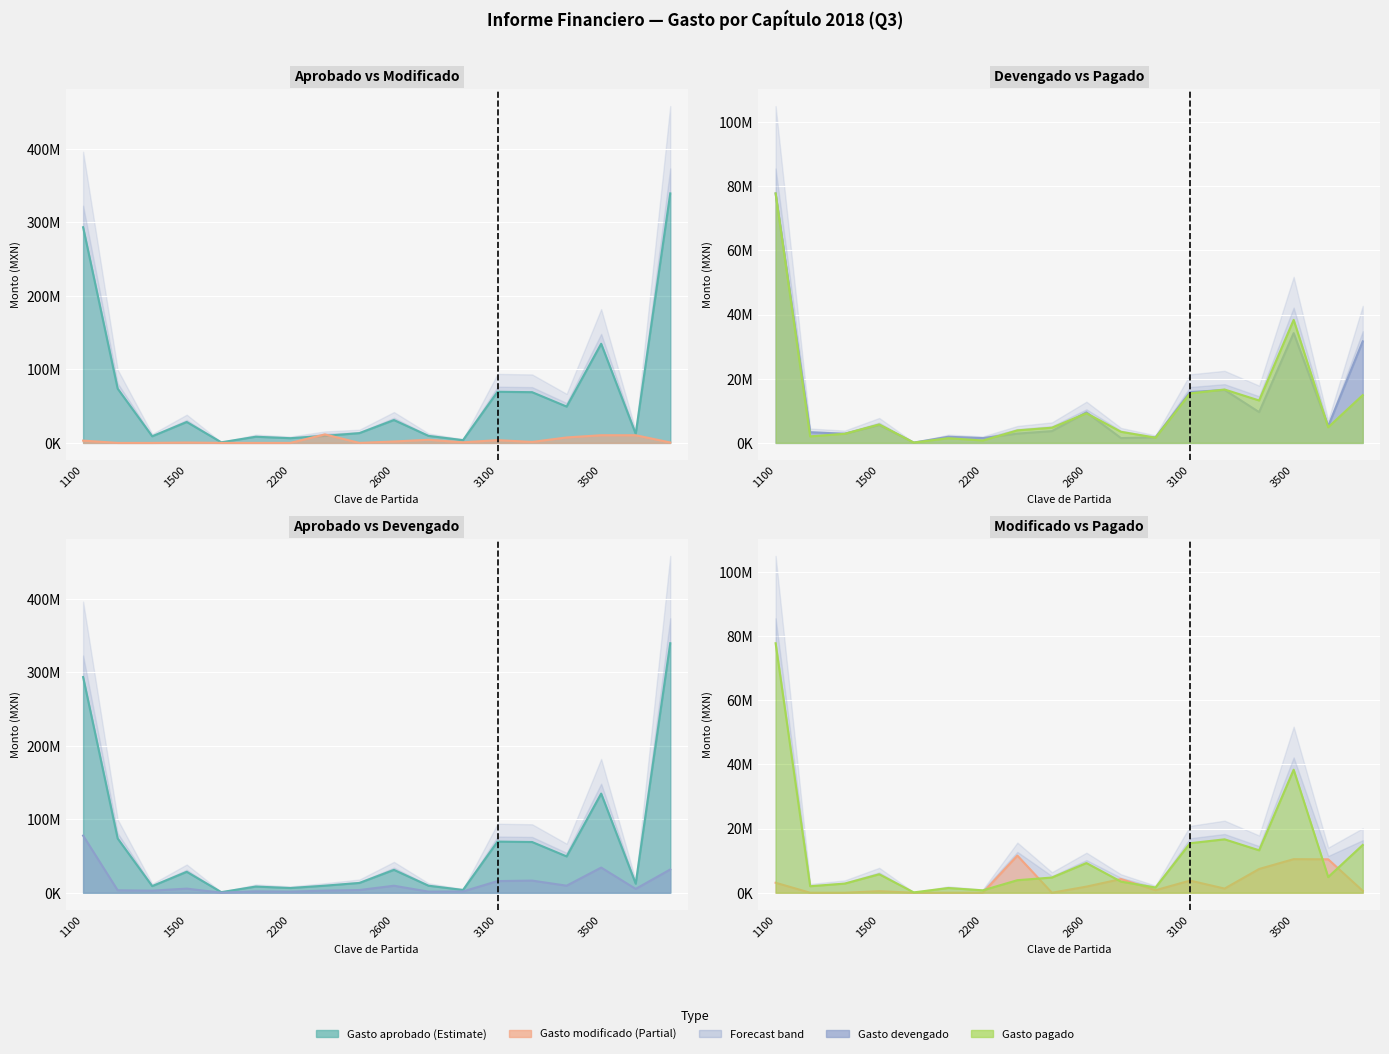

Reading left to right, extract all data points from this chart.

Gasto aprobado: 293453966.2	73832881.2	9000000.0	28454454.0	800000.0	8378003.9	6393672.9	9586544.8	13321358.0	31092245.2	9554007.4	3745955.4	69562246.9	69013936.7	49415045.7	134894172.7	12294001.3	339503762.2
Gasto devengado: 77724972.3	3315596.4	2843323.3	5574066.8	105510.2	1909397.7	1494707.1	2890531.6	3672438.2	9512436.1	1499971.4	1733804.0	15827503.9	16498819.1	9588477.2	34212414.9	5205083.5	31632044.1
Gasto pagado: 77737946.2	2022737.7	2843323.3	5751601.4	105510.2	1466456.0	746074.5	3905546.7	4735648.9	9242504.3	3459109.4	1629058.1	15425253.0	16637436.5	13217591.5	38327733.3	4884335.2	14882950.6